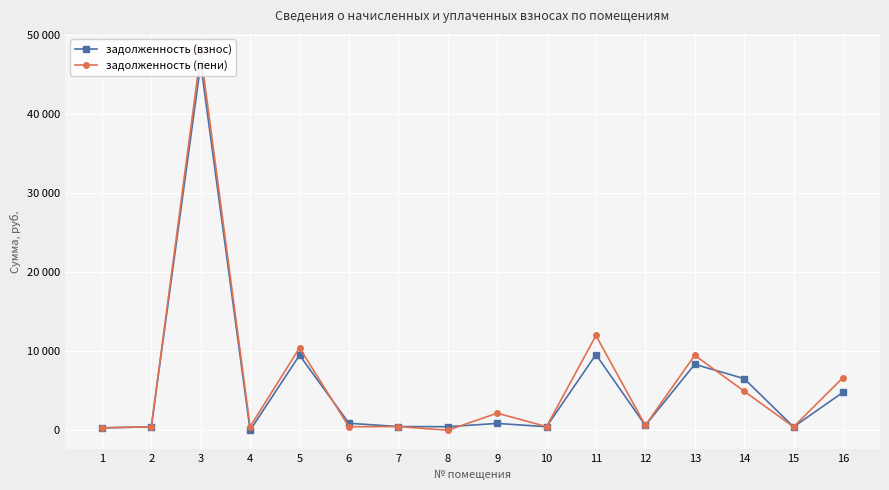

True or false: задолженность (пени) has a value of 17611.8 at 8.

False